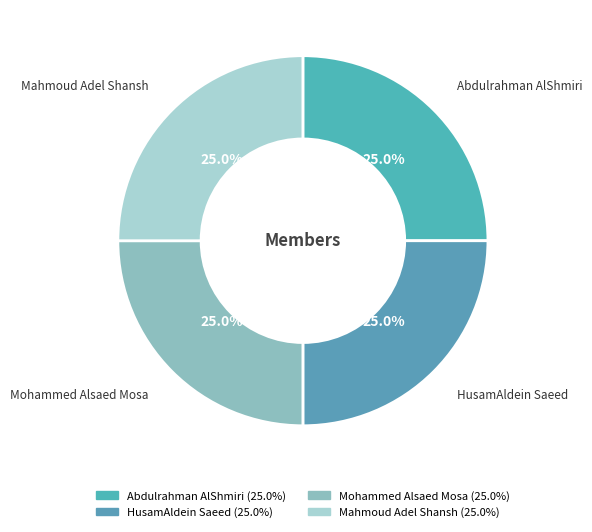

How many slices are in this pie chart?

4